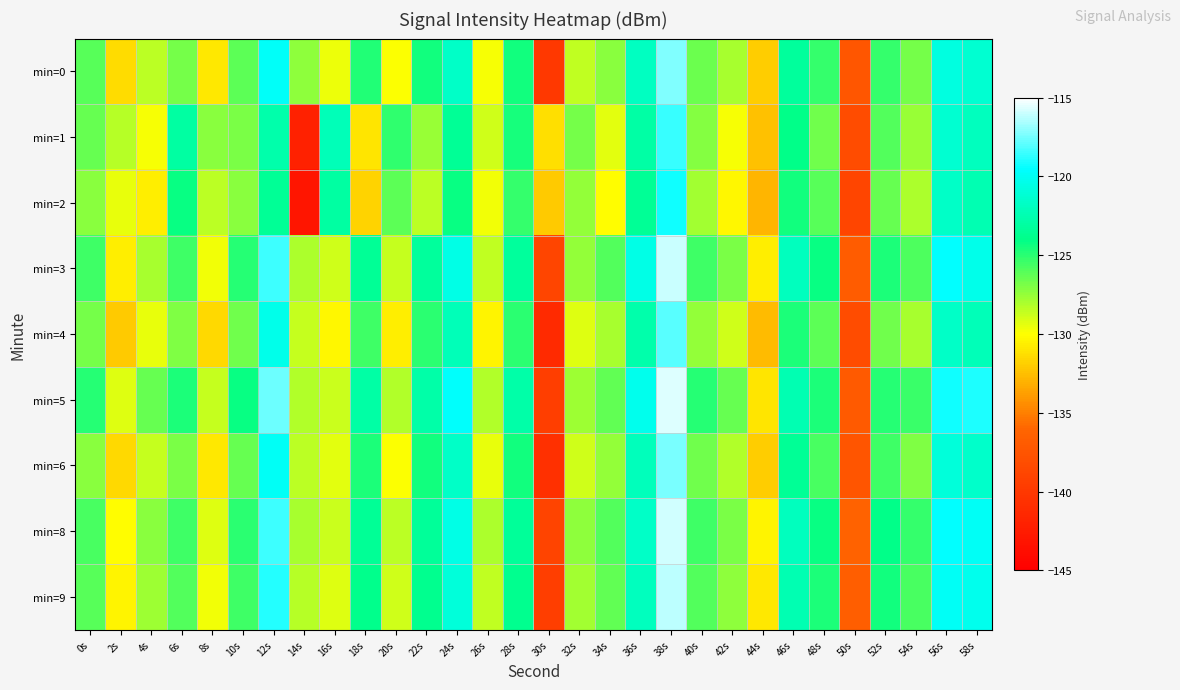

What is the maximum value shown in the chart?

-115.7